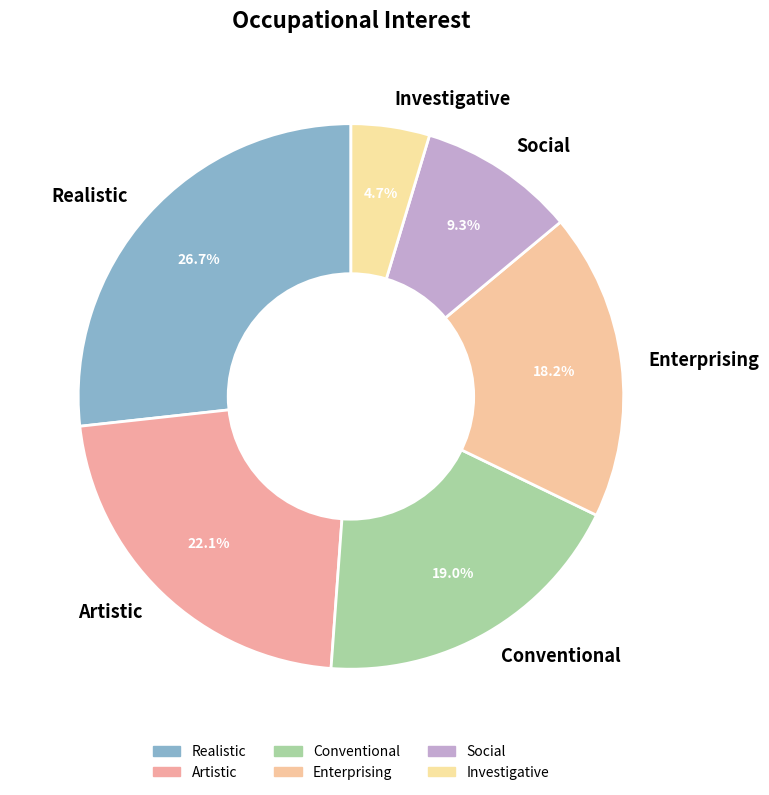

Which category has the smallest portion of the pie?

Investigative